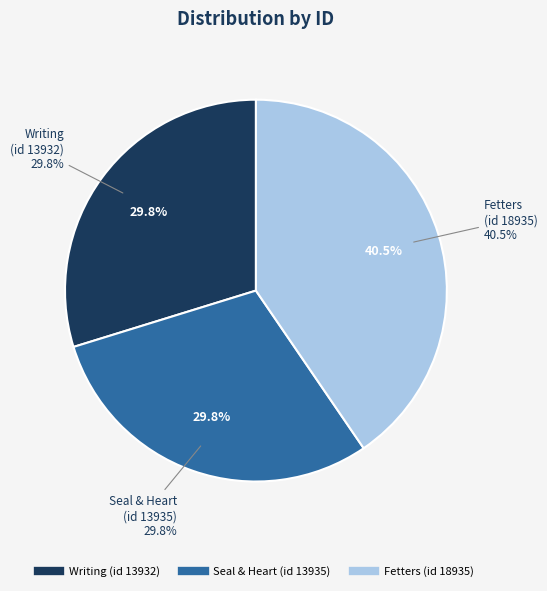

To the nearest percent, what portion does Fetters (id 18935) represent?

40%